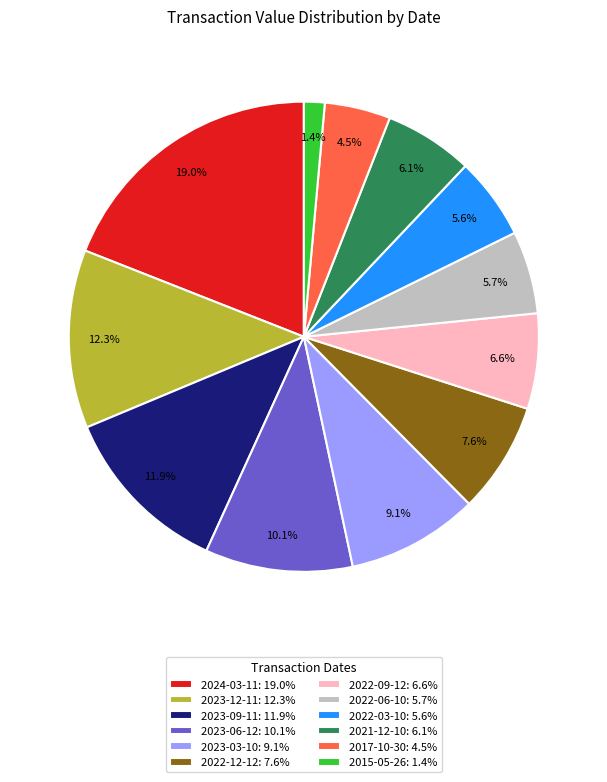

How many slices are in this pie chart?

12